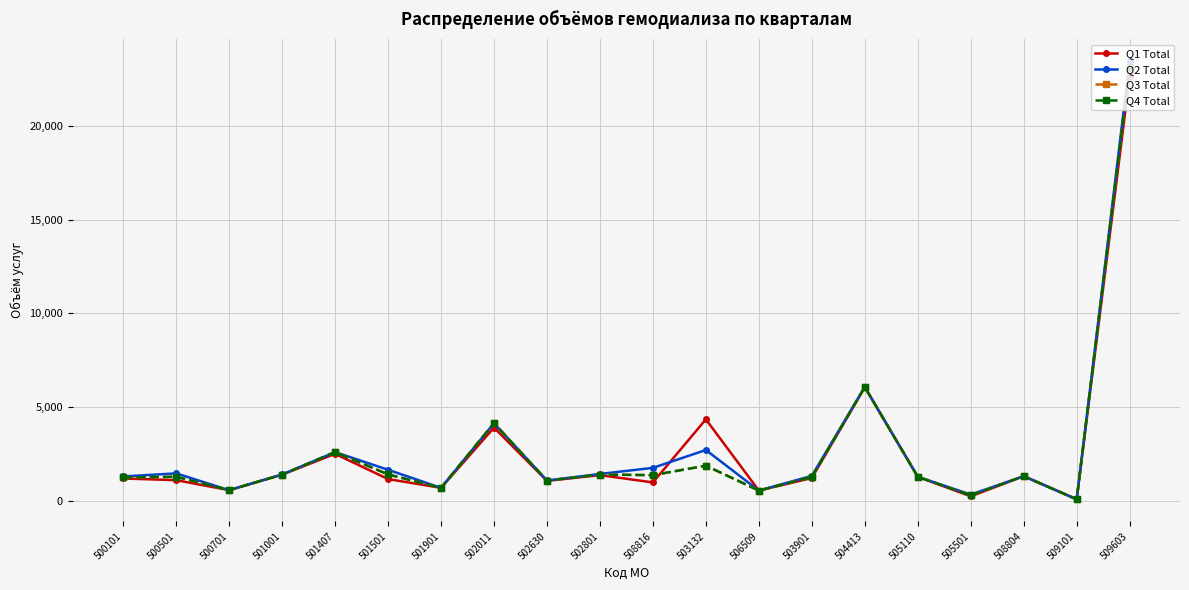

How many lines are shown in the chart?

4